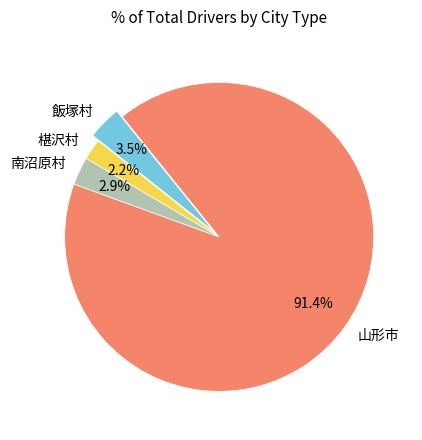

Between 椹沢村 and 飯塚村, which is larger?

飯塚村